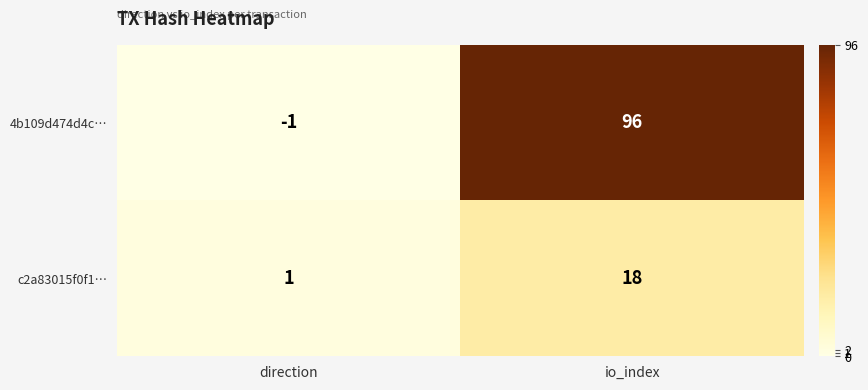

The c2a83015f0f1… series shows 5 at io_index. True or false?

False